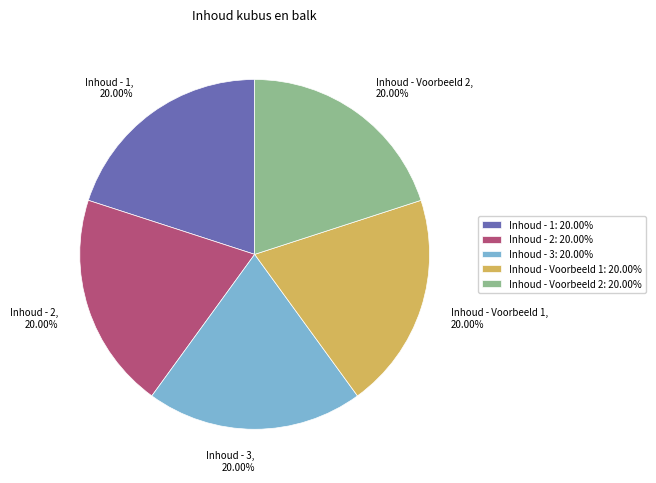

To the nearest percent, what percentage of the pie is Inhoud - Voorbeeld 1?

20%